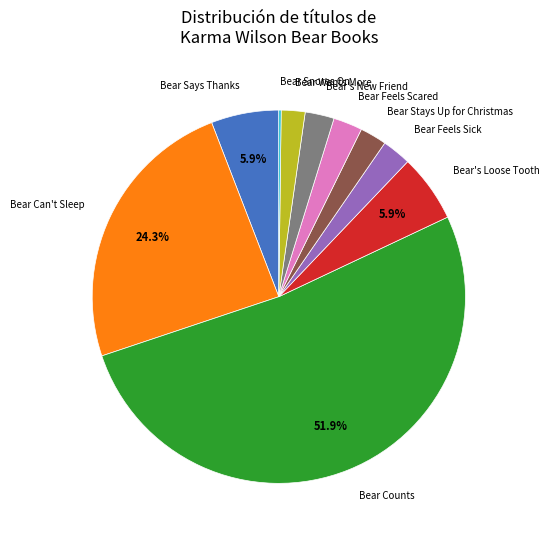

Is the sum of Bear Wants More and Bear Feels Scared greater than half?

No